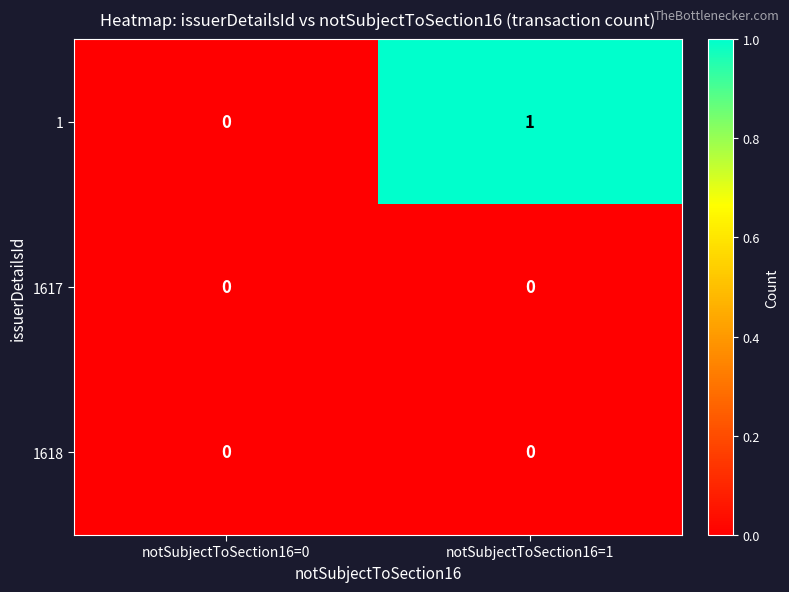

At which category is the sum across all series the highest?

notSubjectToSection16=1